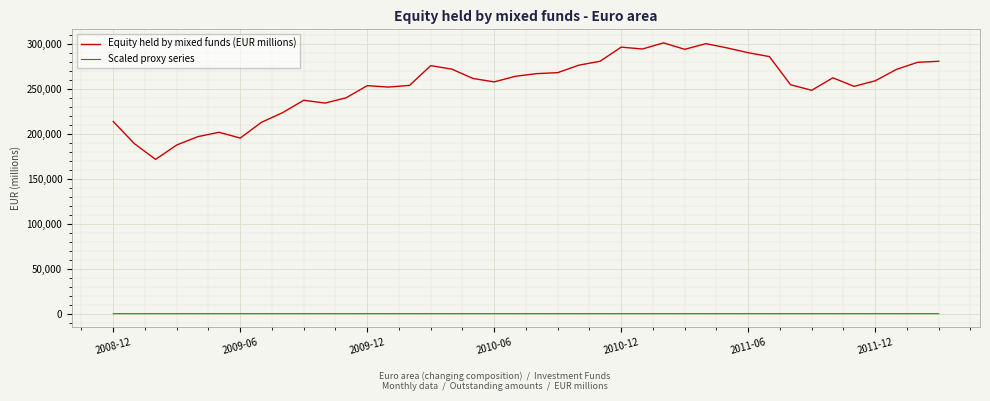

Rank the series by their maximum value, from highest to lowest.

Equity held by mixed funds (EUR millions), Scaled proxy series